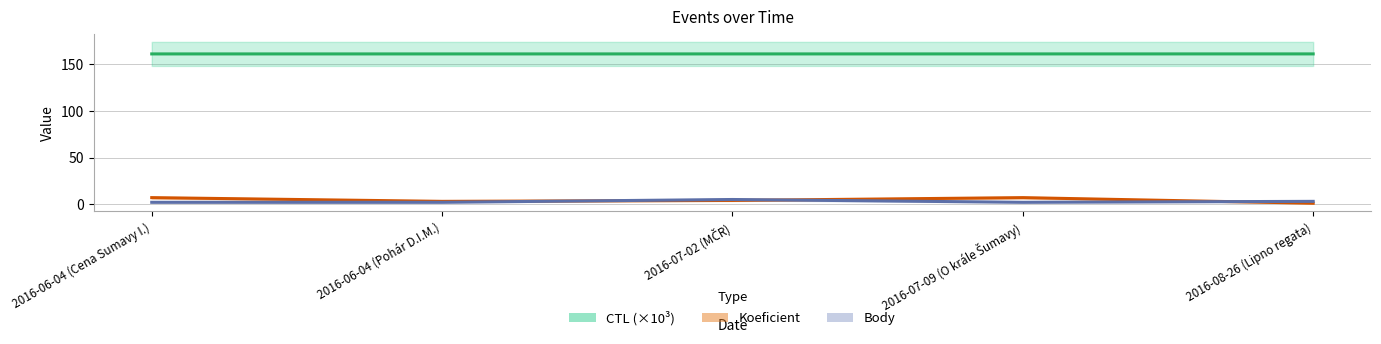

At how many categories does at least one series exceed 43?

5